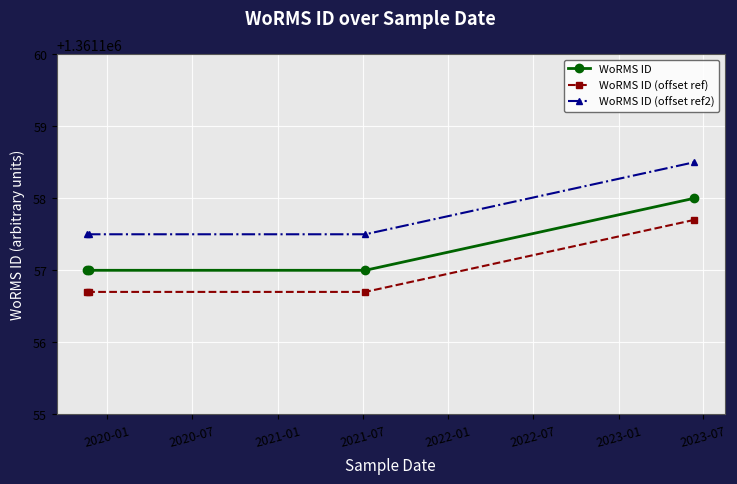

What is the maximum value for WoRMS ID?

1361158.0